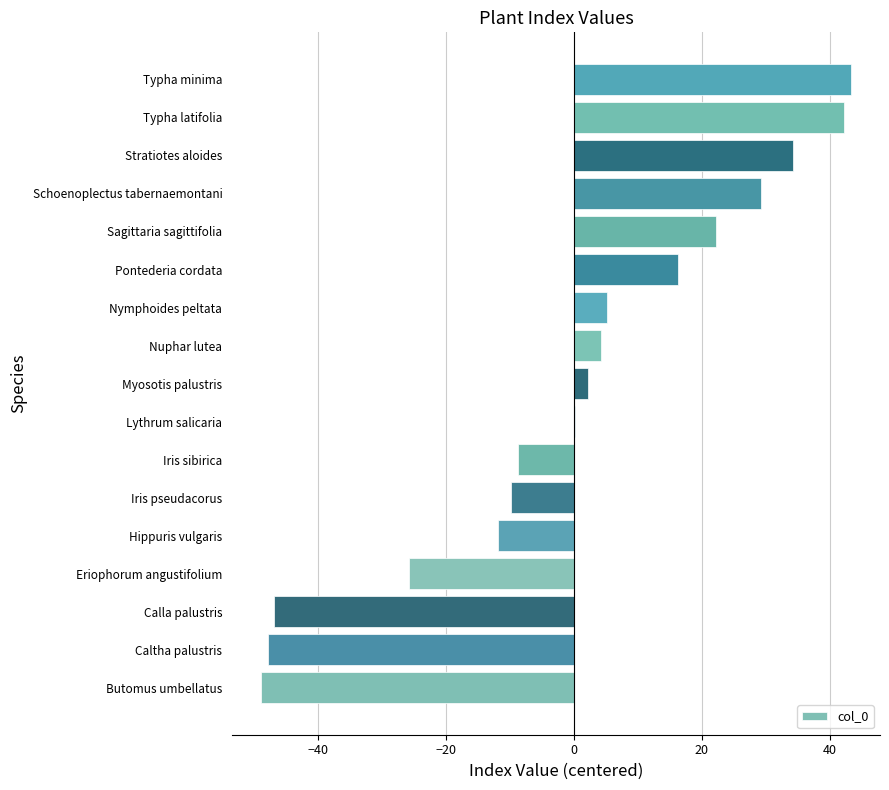

Reading top to bottom, what are all the values shown in this chart?

Typha minima=43.2	Typha latifolia=42.2	Stratiotes aloides=34.2	Schoenoplectus tabernaemontani=29.2	Sagittaria sagittifolia=22.2	Pontederia cordata=16.2	Nymphoides peltata=5.2	Nuphar lutea=4.2	Myosotis palustris=2.2	Lythrum salicaria=0.2	Iris sibirica=-8.8	Iris pseudacorus=-9.8	Hippuris vulgaris=-11.8	Eriophorum angustifolium=-25.8	Calla palustris=-46.8	Caltha palustris=-47.8	Butomus umbellatus=-48.8